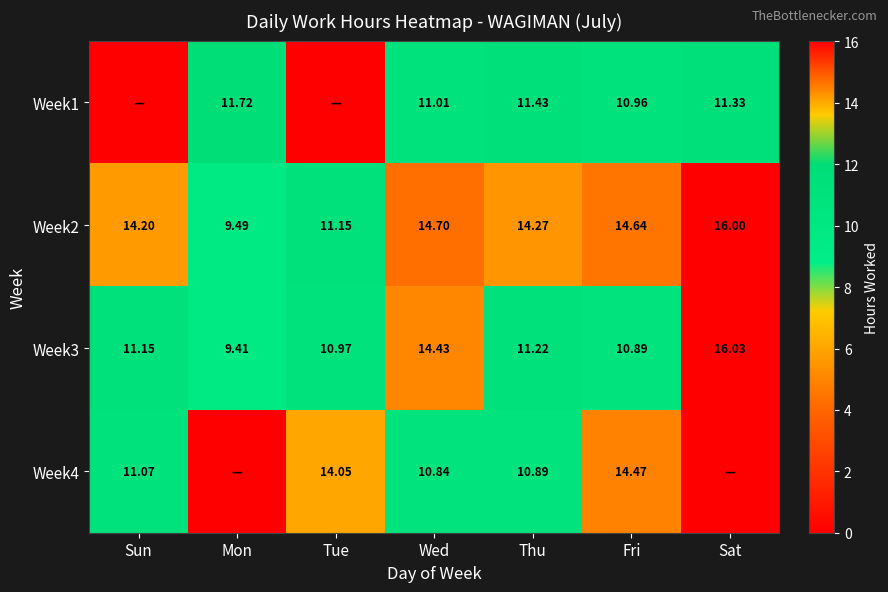

The Week3 series shows 9.4 at Mon. True or false?

True